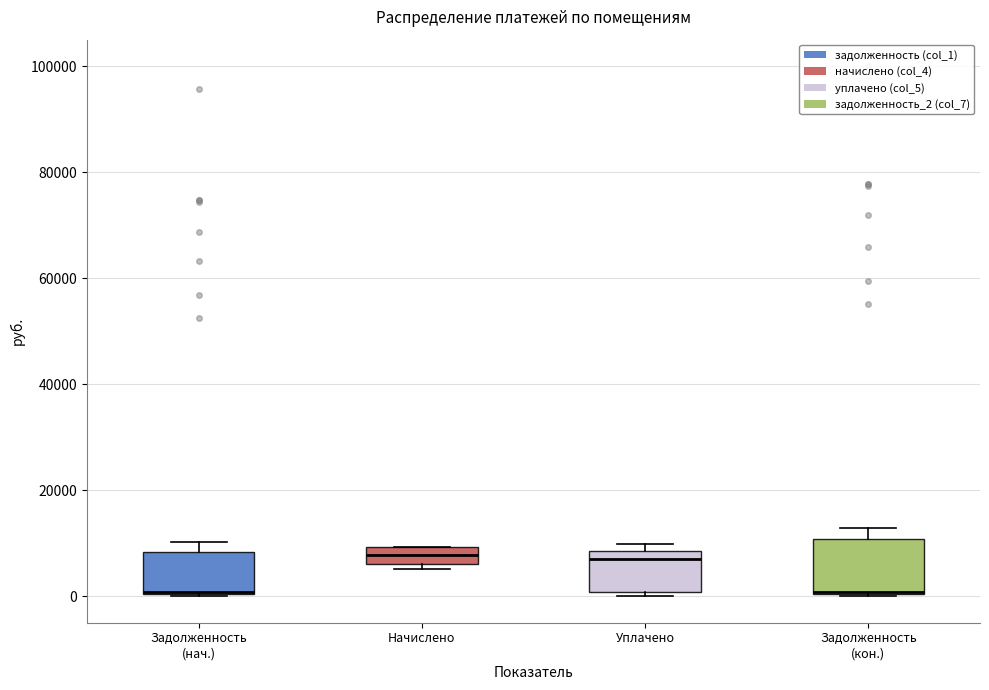

Where is the lower edge of the box for Задолженность (нач.) on the y-axis? The values are not printed on the chart, so give them approximately, as read against the axis.

0